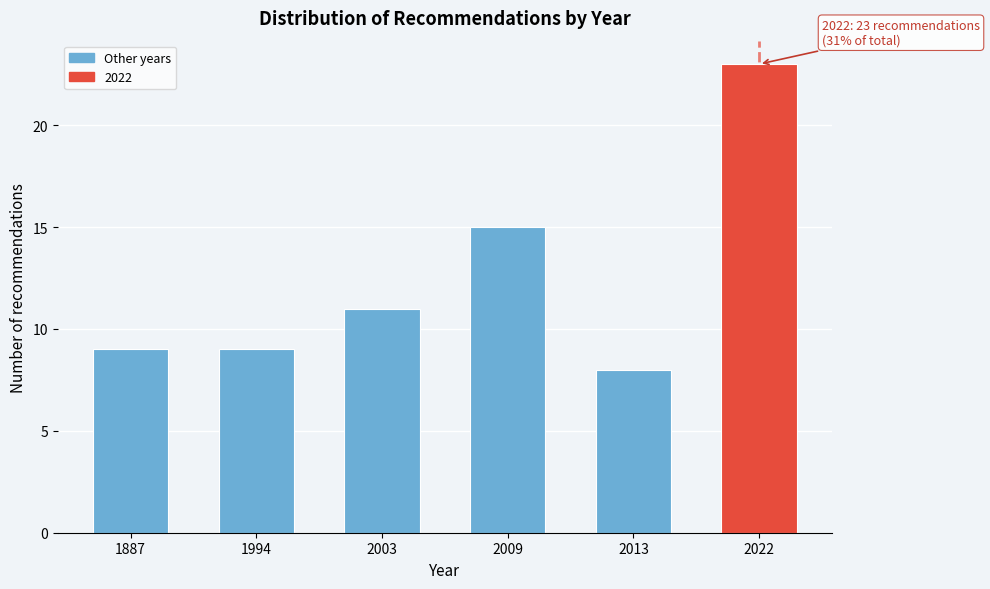

Reading right to left, extract all data points from this chart.

23	8	15	11	9	9